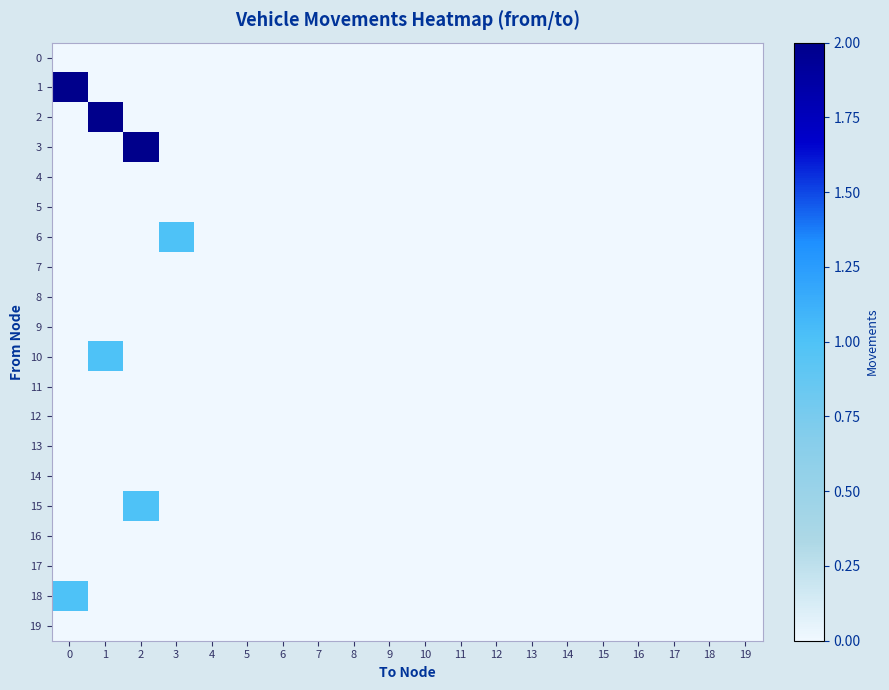

Count the number of categories in the chart.

20